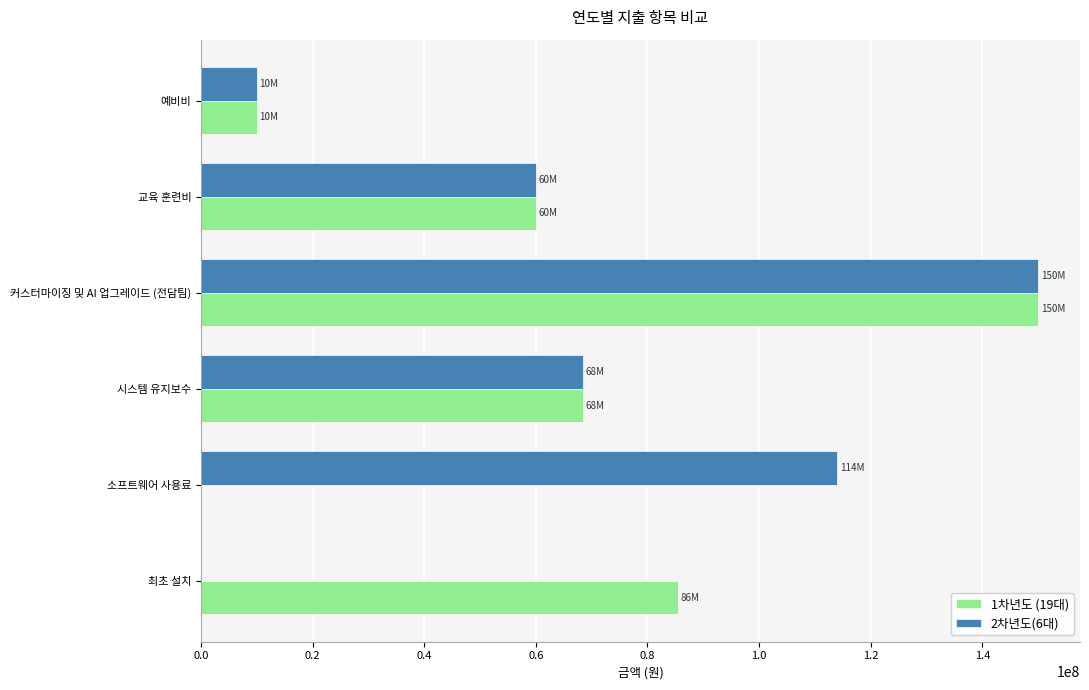

Is the value of 2차년도(6대) at 예비비 greater than the value of 1차년도 (19대) at 시스템 유지보수?

No